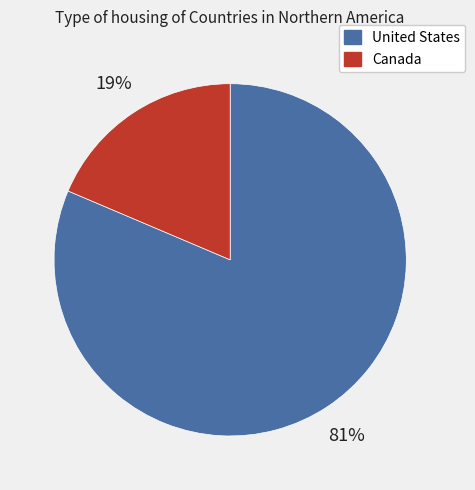

Rank the categories by value from highest to lowest.

United States, Canada